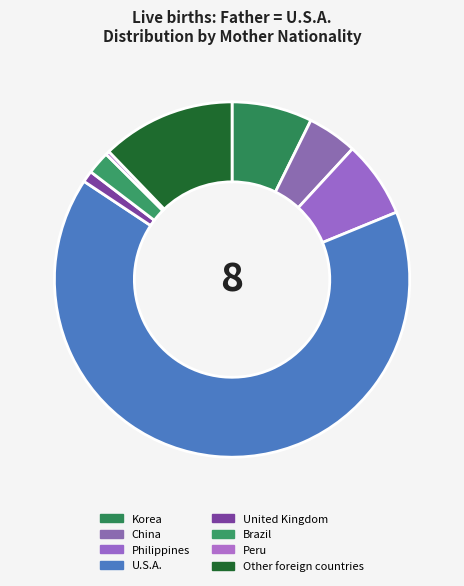

How many slices are in this pie chart?

8